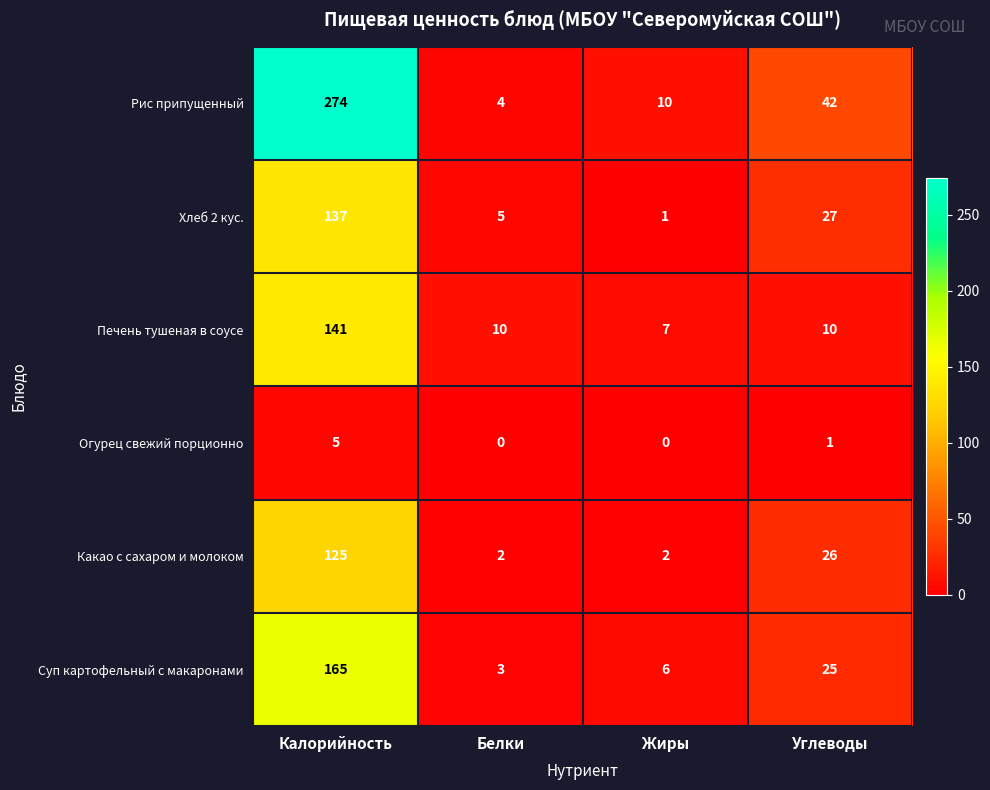

What is the sum of the Хлеб 2 кус. values at Жиры and Калорийность?

138